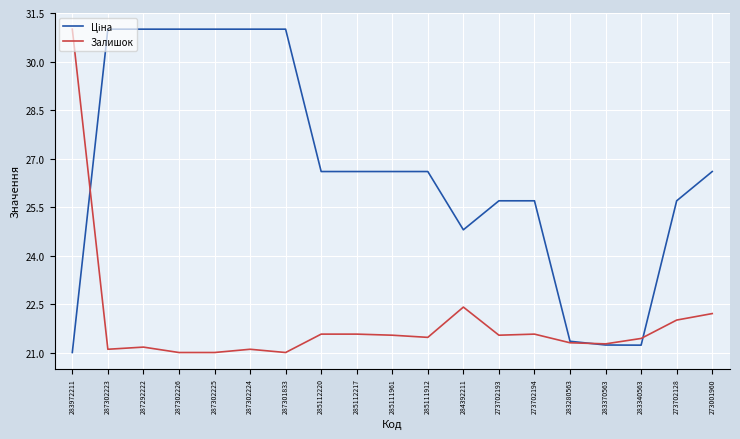

What is the difference between the highest and lowest values at 273001960?

4.4